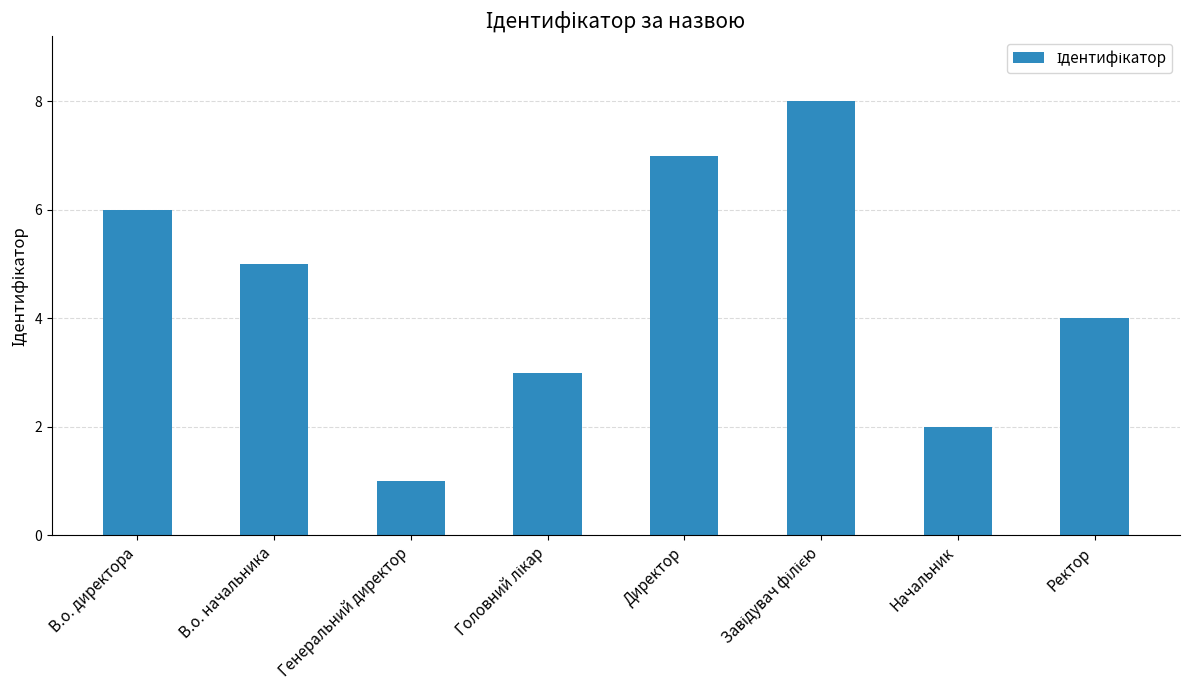

What is the sum of all values?

36